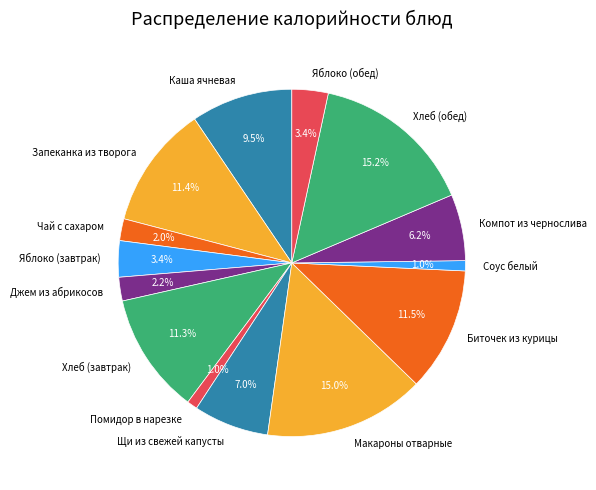

Between Щи из свежей капусты and Помидор в нарезке, which is larger?

Щи из свежей капусты